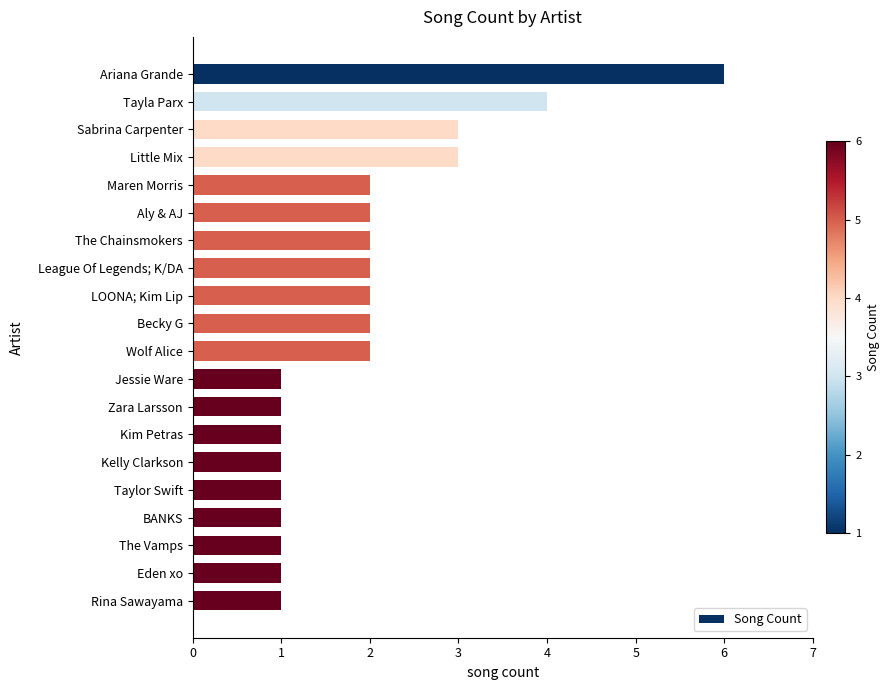

How many series are shown in this chart?

1